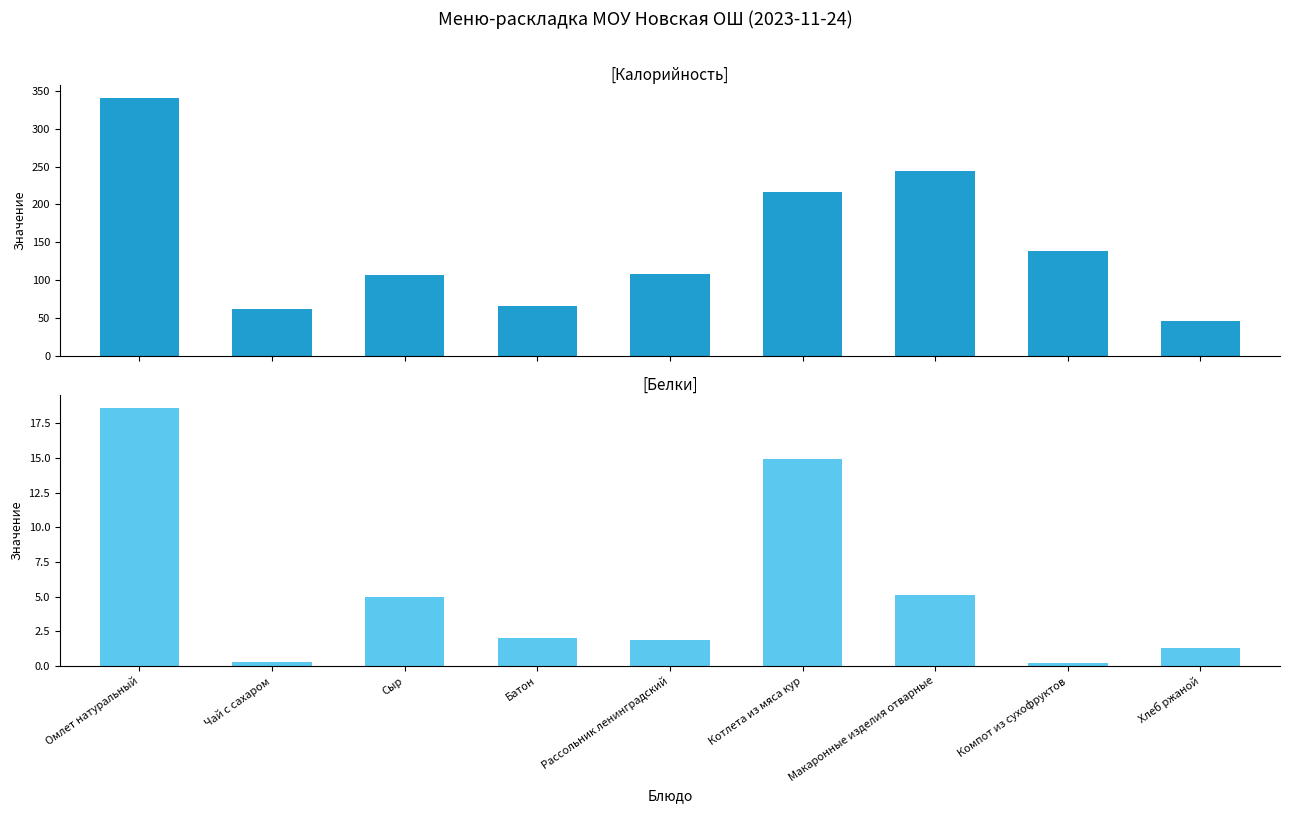

What is the sum of all Белки values?

49.3